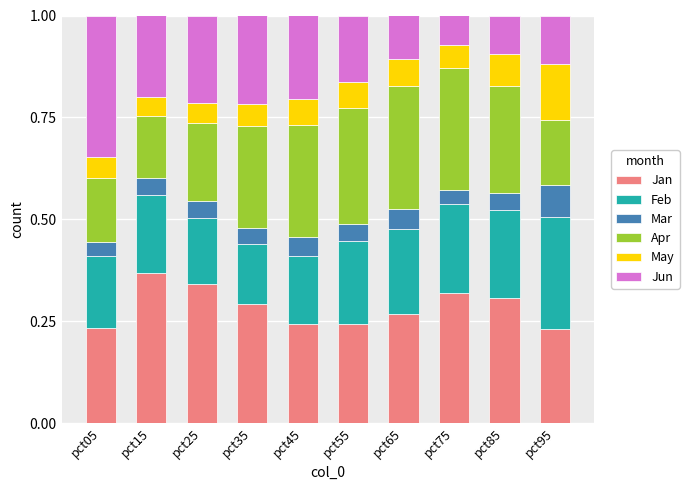

Which category has the highest value in the Jan series?

pct15